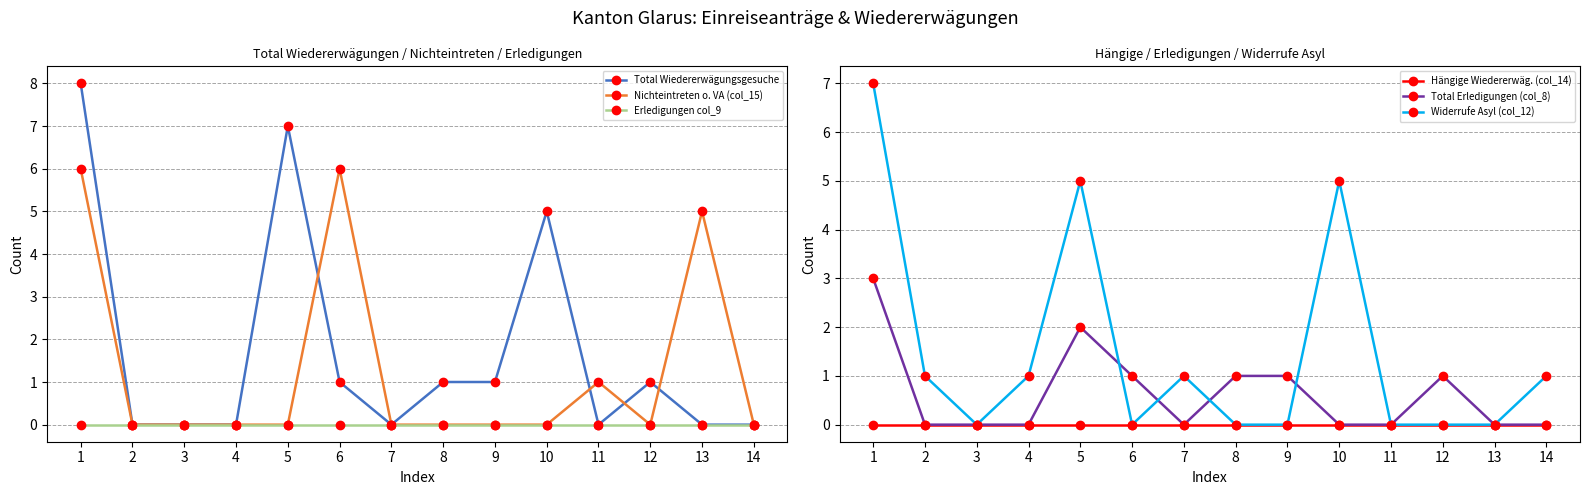

In Nichteintreten o. VA (col_15), how many points are higher than both neighbors (excluding endpoints)?

3